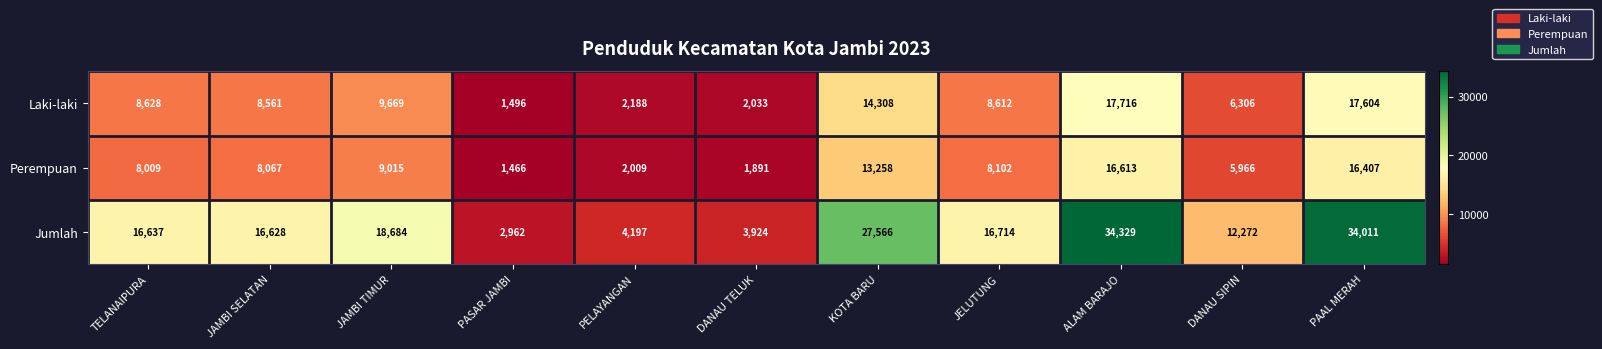

Count the number of categories in the chart.

11